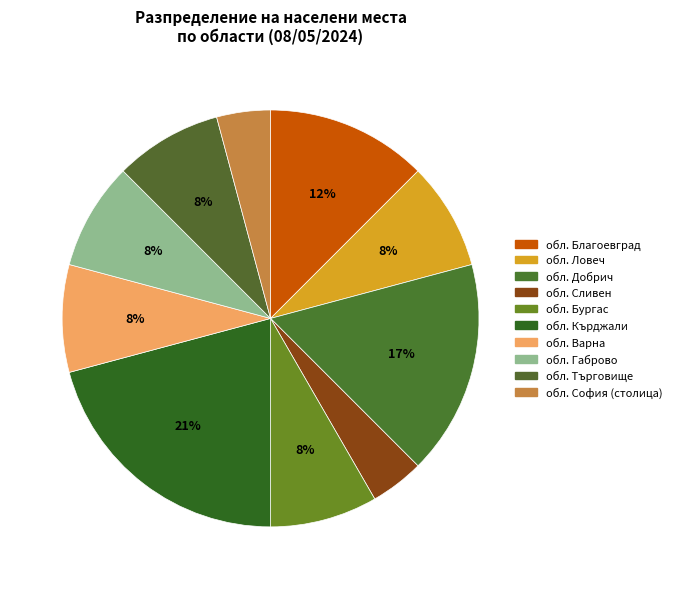

True or false: обл. Добрич accounts for 14% of the total.

False